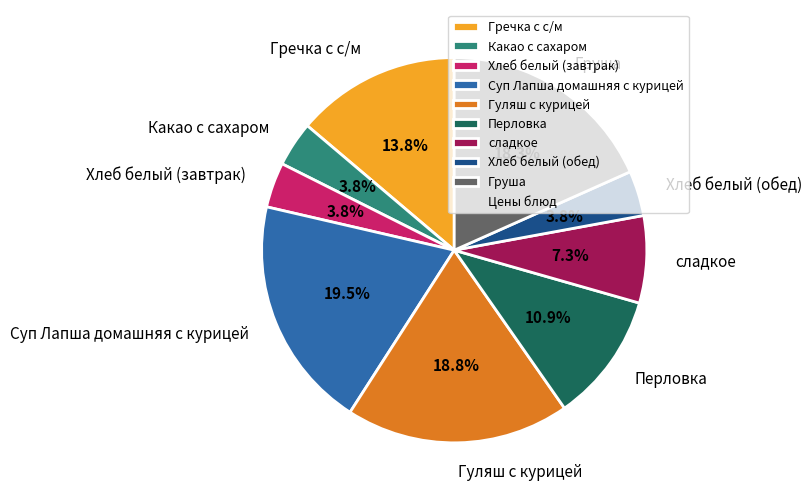

Does any single category account for the majority?

No